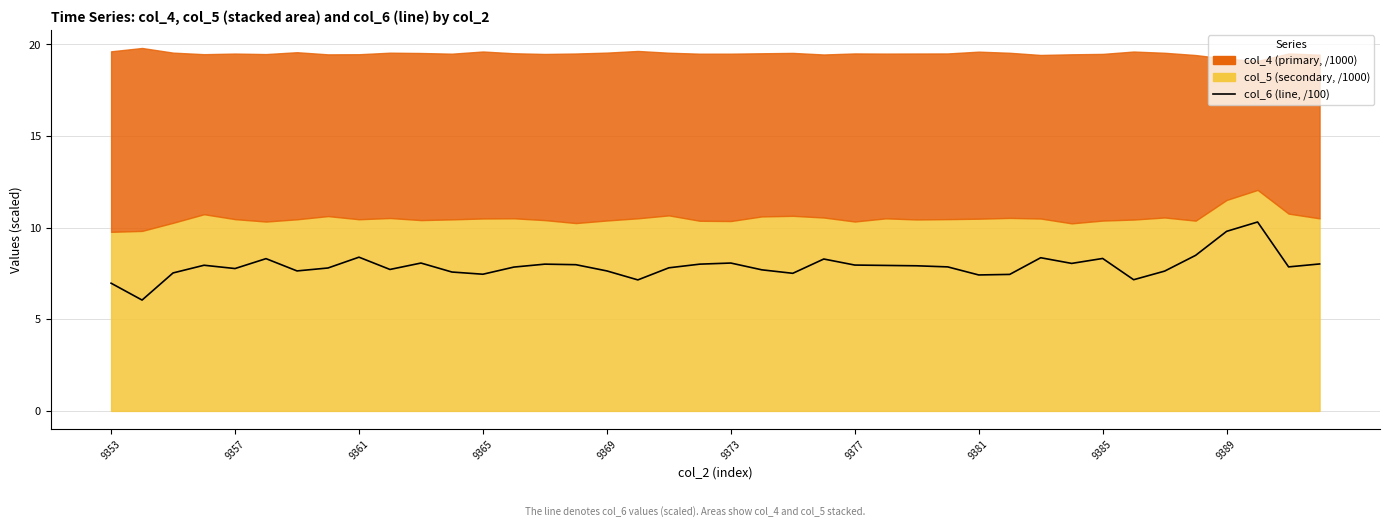

How many points are lower than both their immediate neighbors (excluding endpoints)?

11